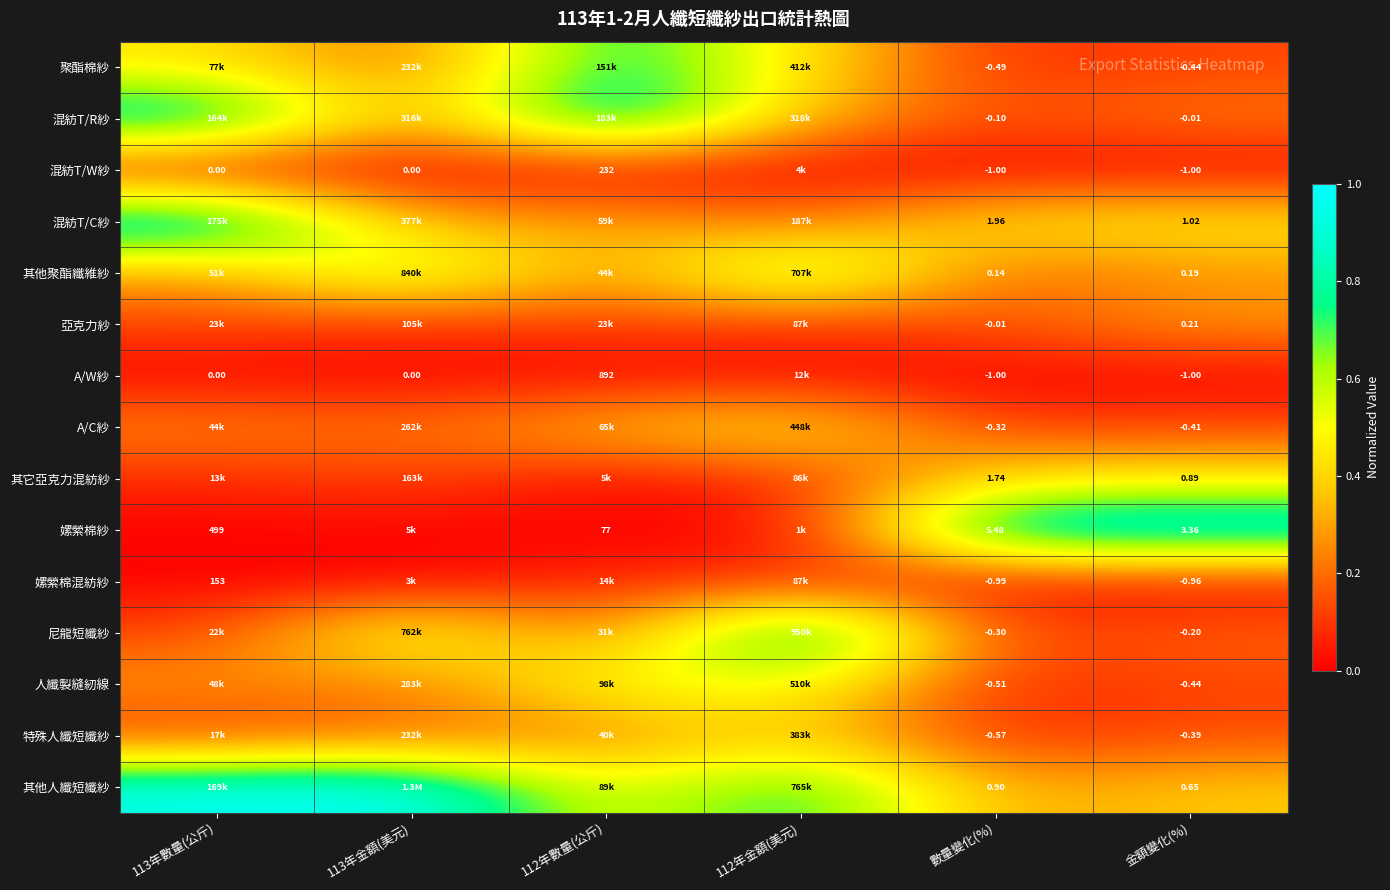

How many values in the A/W紗 series exceed 0?

2